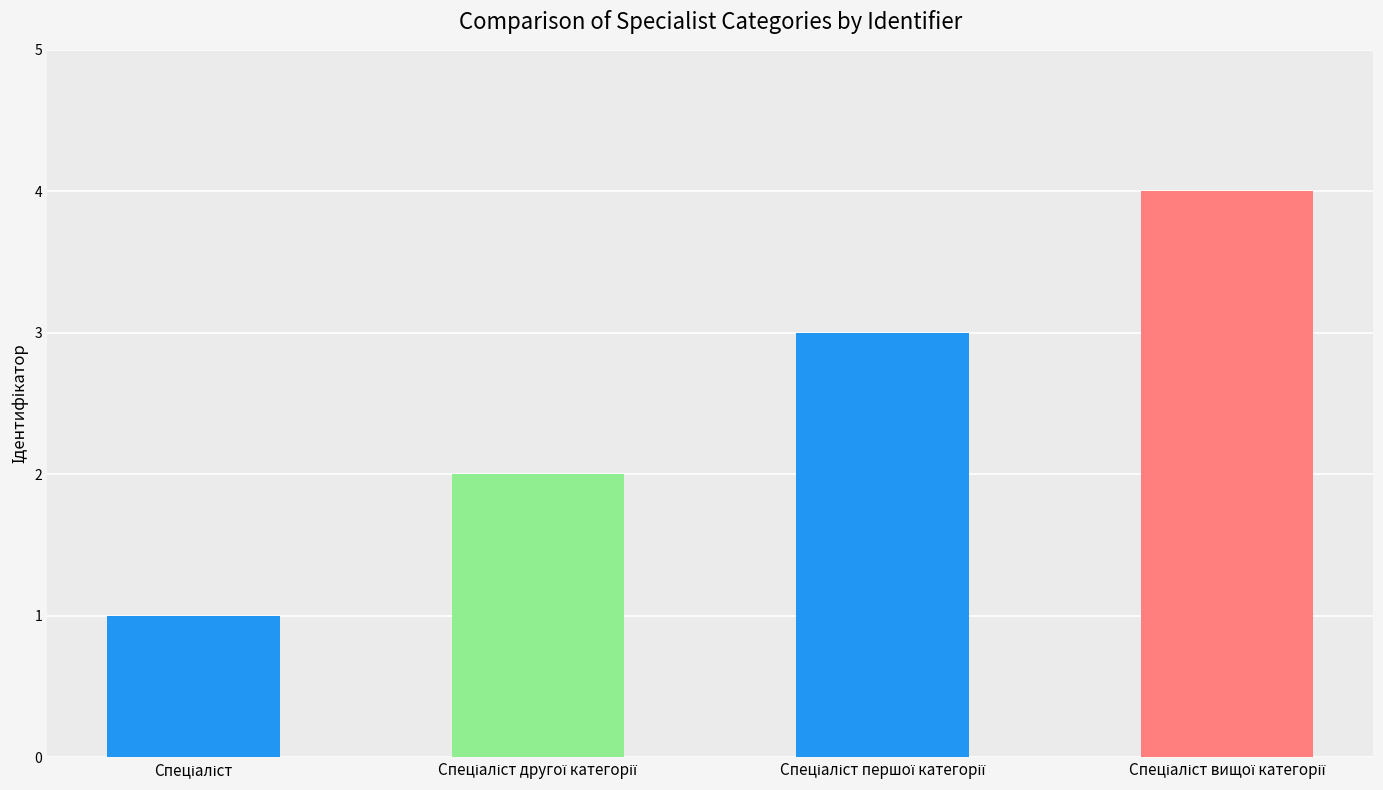

Count the number of data series in this chart.

1